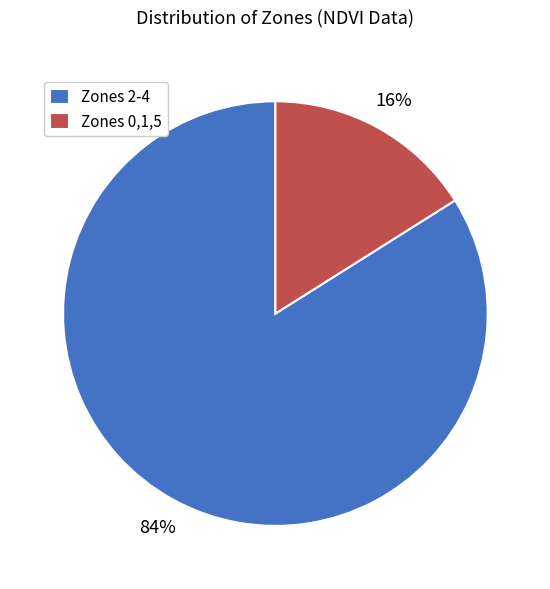

Do Zones 2-4 and Zones 0,1,5 together represent more than half of the pie?

Yes